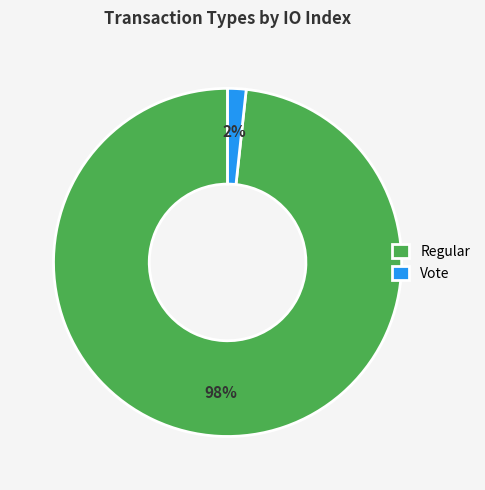

To the nearest percent, what portion does Vote represent?

2%